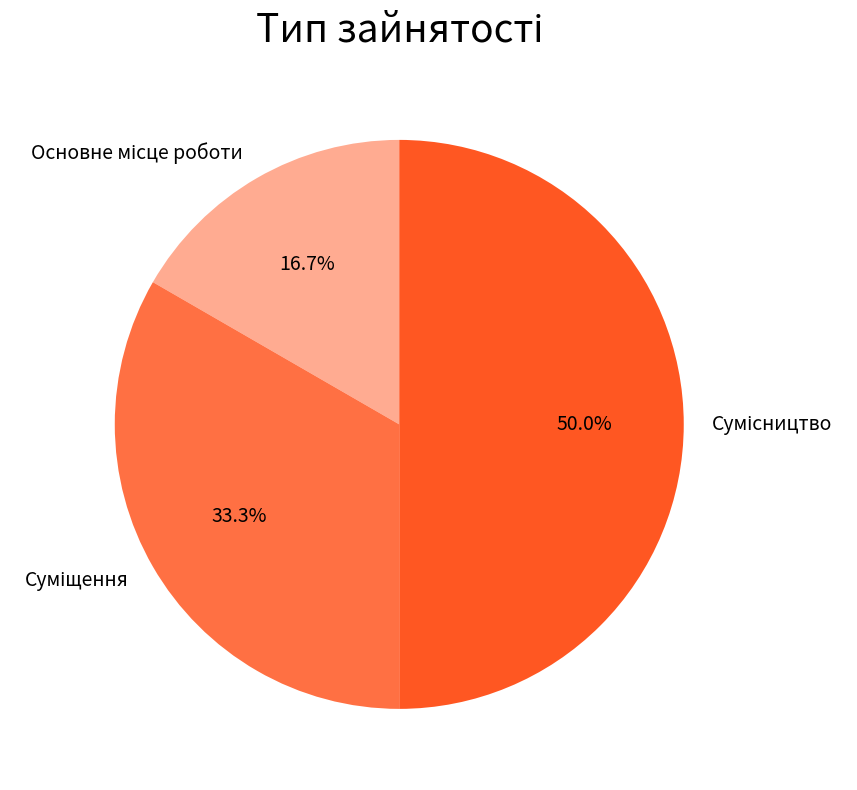

How many slices are in this pie chart?

3